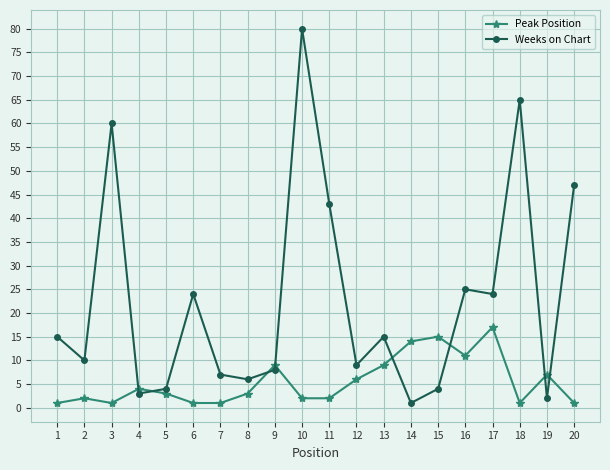

Which series has the largest total across all categories?

Weeks on Chart